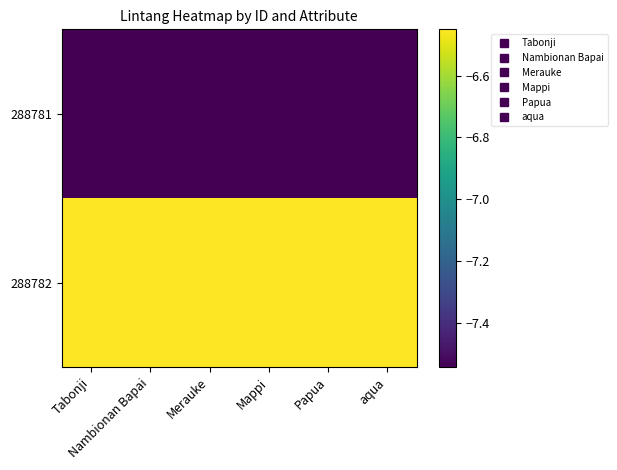

Which label corresponds to the smallest value in the chart?

Tabonji